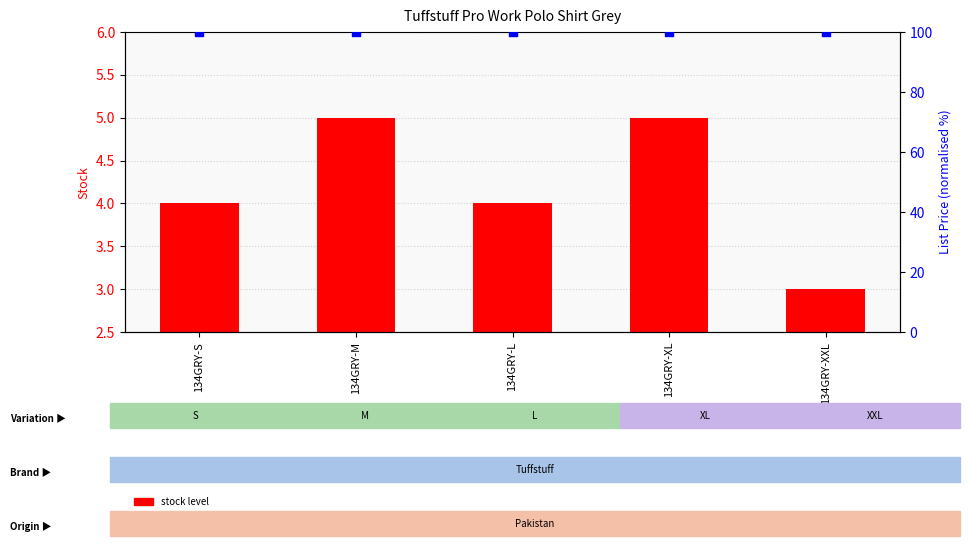

Which series reaches the minimum Y coordinate?

stock level